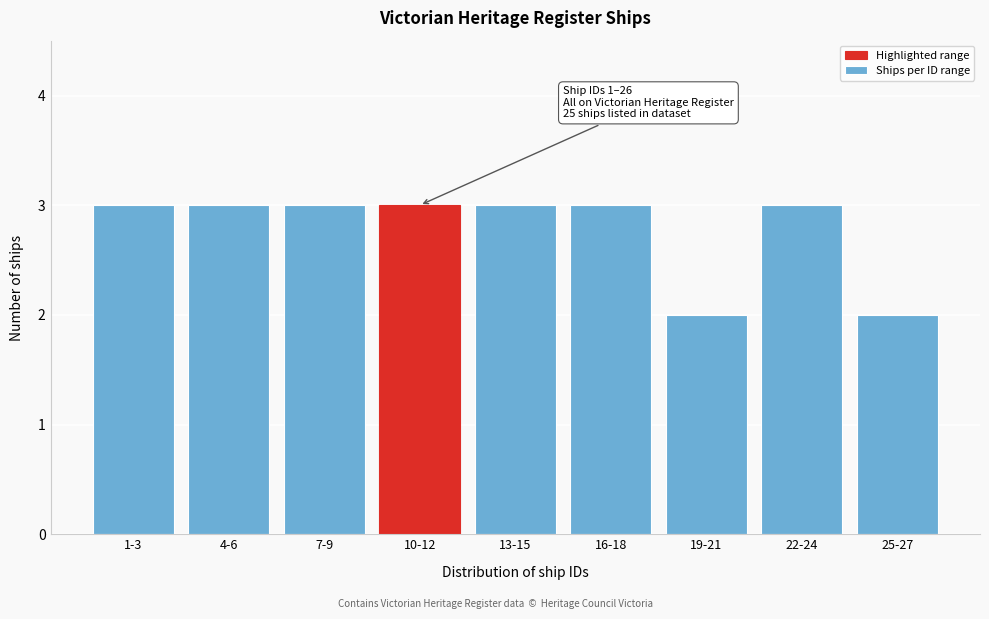

Reading left to right, extract all data points from this chart.

1-3=3	4-6=3	7-9=3	10-12=3	13-15=3	16-18=3	19-21=2	22-24=3	25-27=2